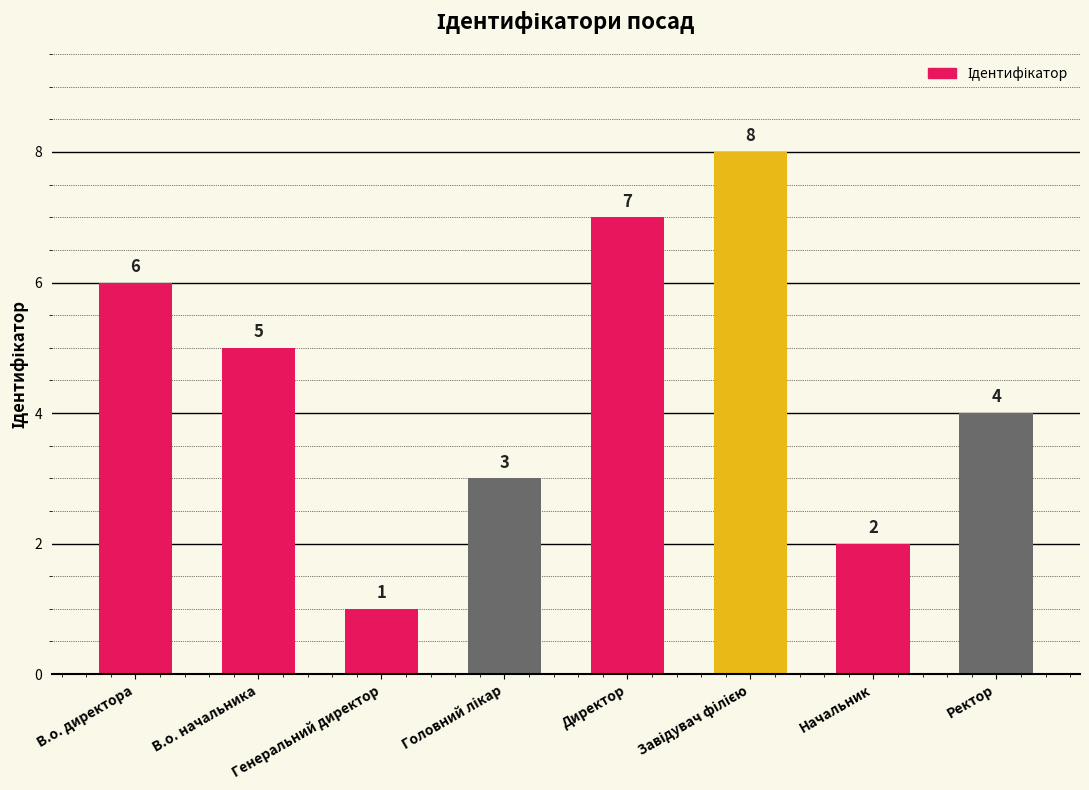

How many series are shown in this chart?

1